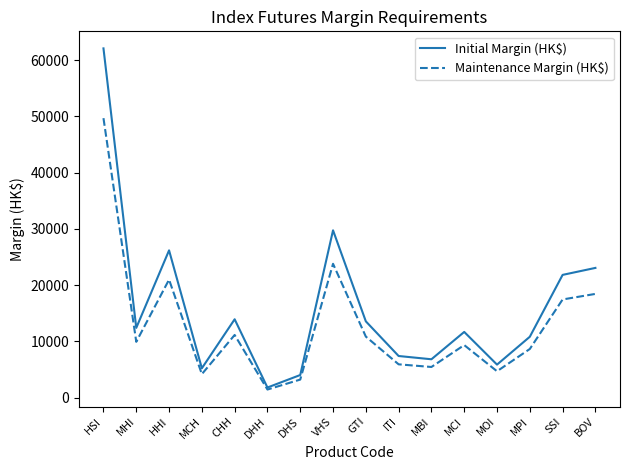

Reading left to right, list all the values displayed in this chart.

Initial Margin (HK$): 62100	12420	26200	5240	13950	1820	4040	29760	13580	7420	6840	11700	5890	10840	21840	23080
Maintenance Margin (HK$): 49700	9940	21000	4200	11160	1460	3230	23810	10870	5940	5470	9360	4710	8670	17470	18460